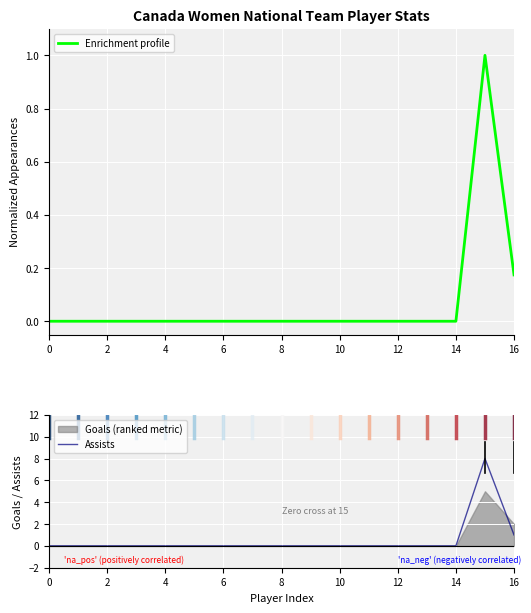

What is the sum of all Assists values?

9